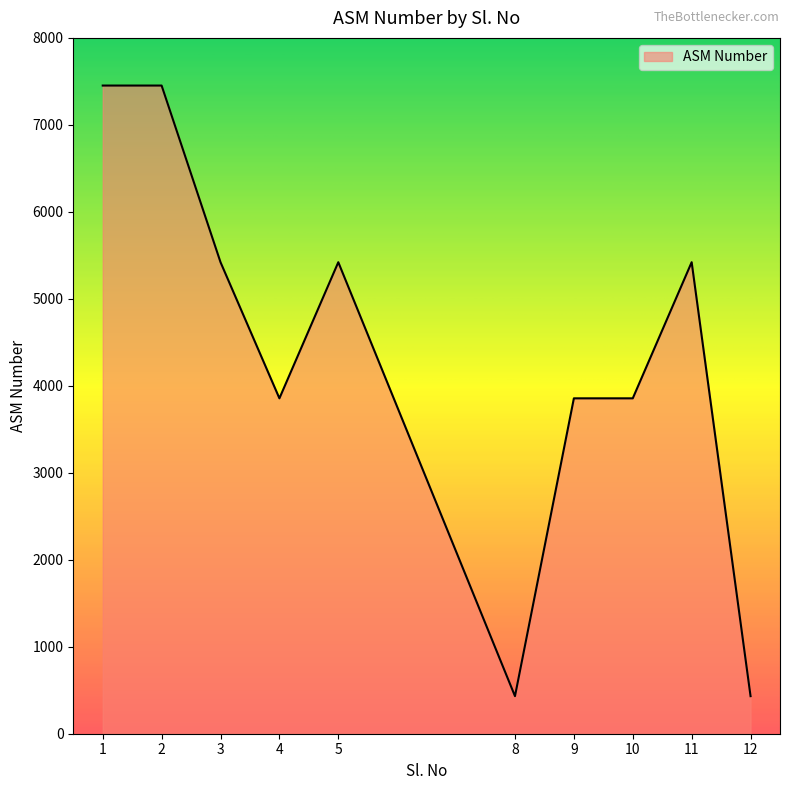

What is the difference between the values at 11 and 4?

1565